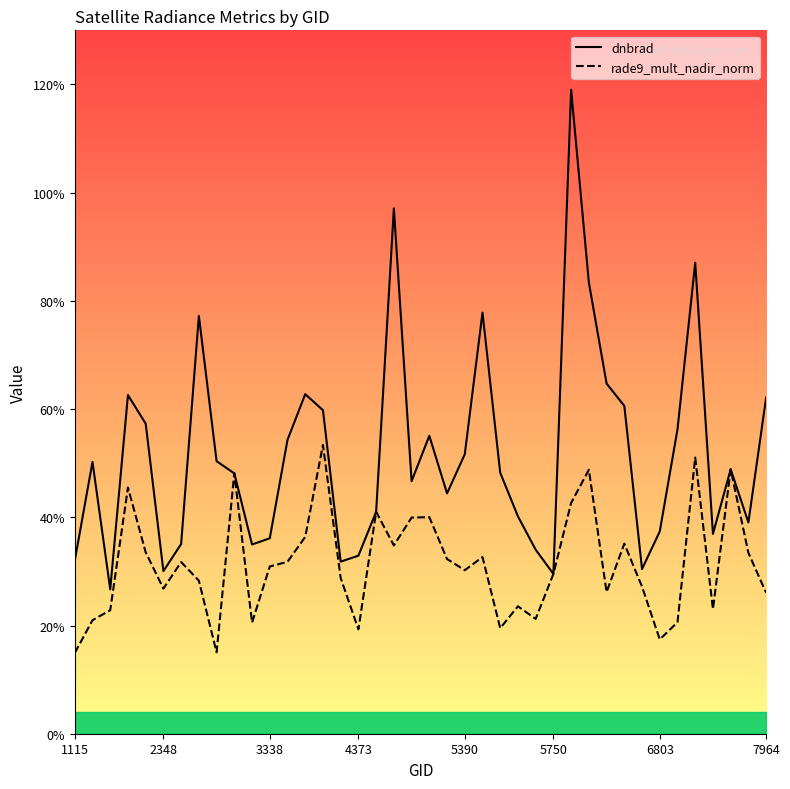

True or false: rade9_mult_nadir_norm has a value of 0.1 at 1115.

False